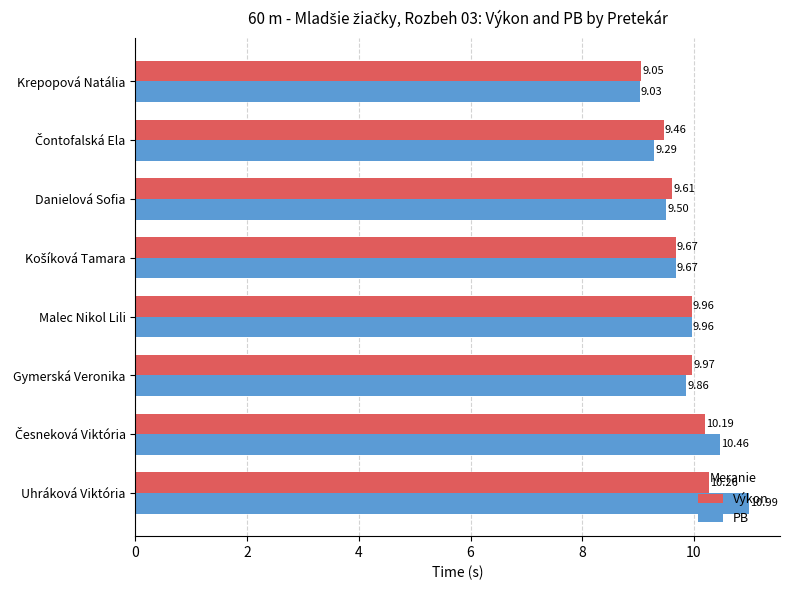

Rank the series by their maximum value, from lowest to highest.

Výkon, PB